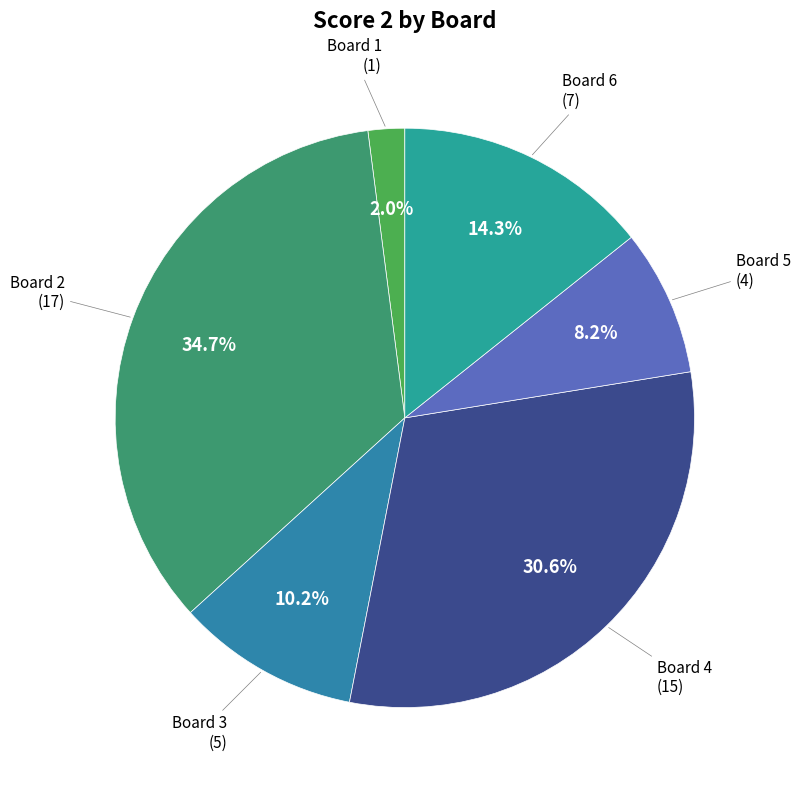

How many slices are in this pie chart?

6